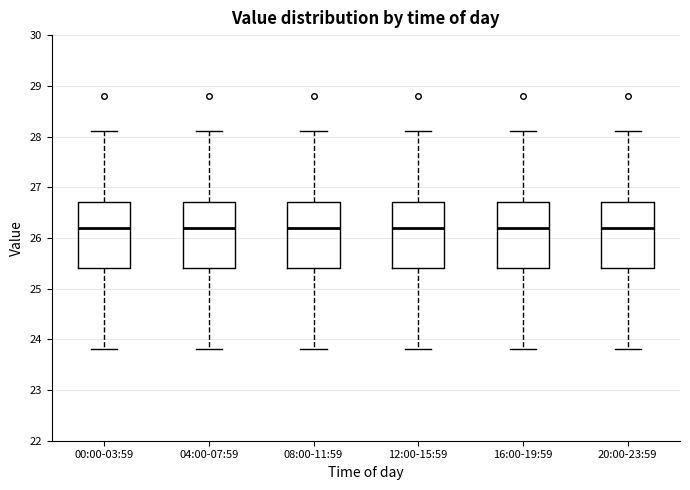

Reading left to right, read every box against the y-axis: the position of its median line, the range the box covers, and the ends of its whiskers. The values are not printed on the chart, so give them approximately, as read against the axis.

00:00-03:59: median 26.2, box 25.4 to 26.7, whiskers 23.8 to 28.1
04:00-07:59: median 26.2, box 25.4 to 26.7, whiskers 23.8 to 28.1
08:00-11:59: median 26.2, box 25.4 to 26.7, whiskers 23.8 to 28.1
12:00-15:59: median 26.2, box 25.4 to 26.7, whiskers 23.8 to 28.1
16:00-19:59: median 26.2, box 25.4 to 26.7, whiskers 23.8 to 28.1
20:00-23:59: median 26.2, box 25.4 to 26.7, whiskers 23.8 to 28.1